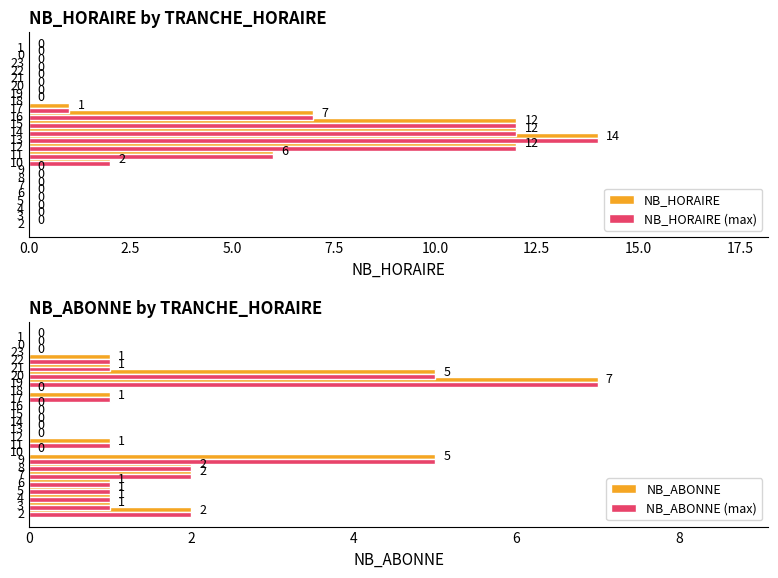

True or false: NB_ABONNE (max) has a value of 1 at 22.

True